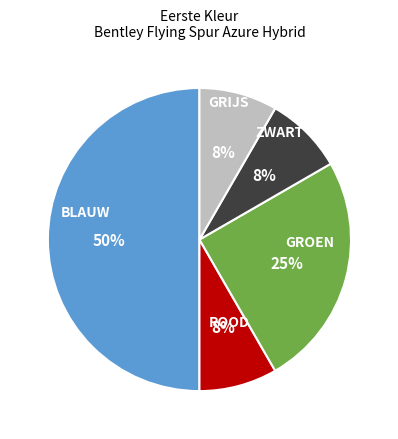

To the nearest percent, what is the difference between the largest and smallest slice percentages?

42%